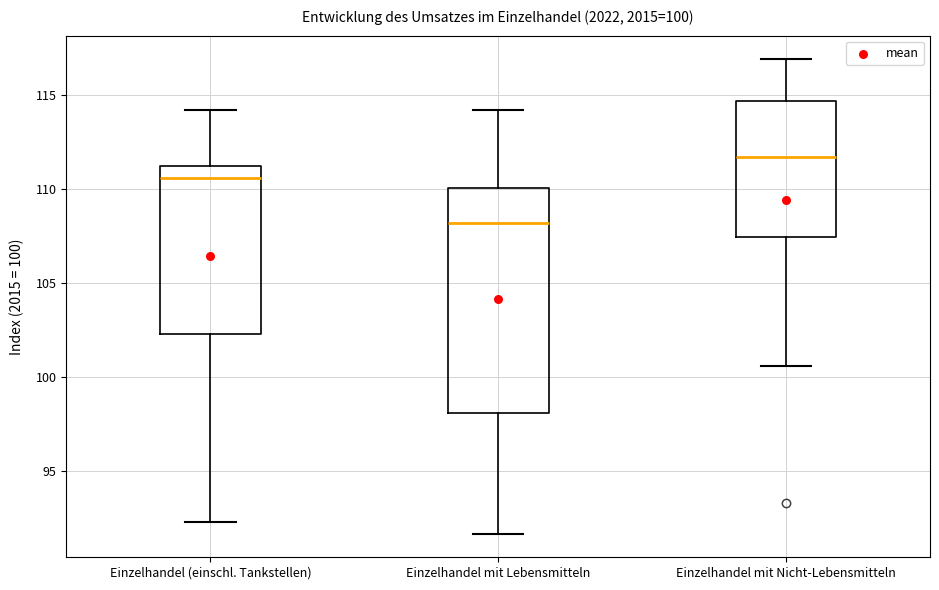

Which box's median line is the lowest?

Einzelhandel mit Lebensmitteln